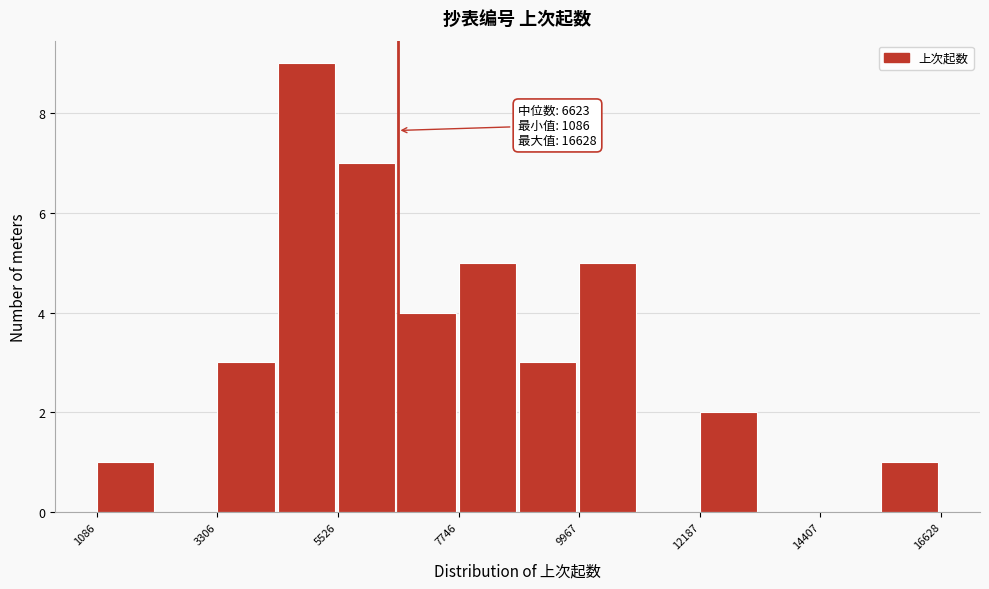

Around what value on the x-axis is the tallest bar? Give the approximate position of its centre, as read against the axis.

5000